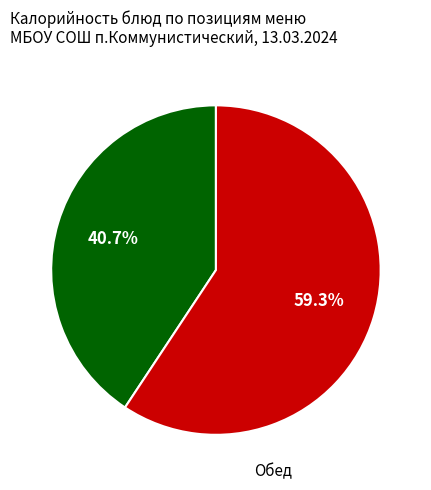

Is there any slice that represents more than half of the pie?

Yes